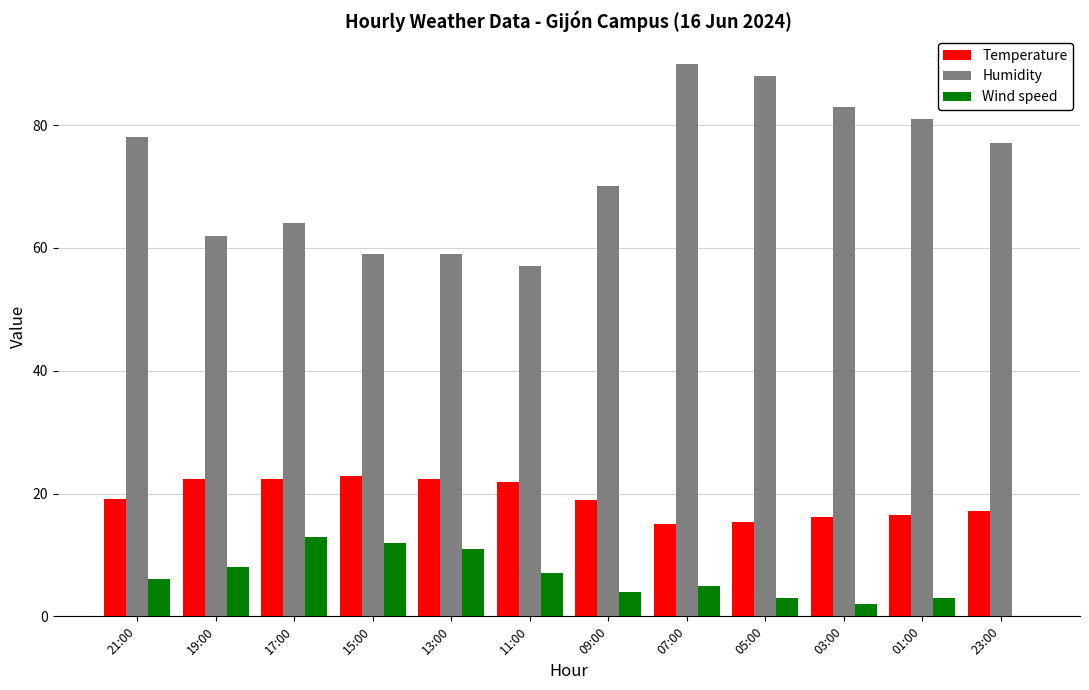

Which series has the largest range (max minus min)?

Humidity